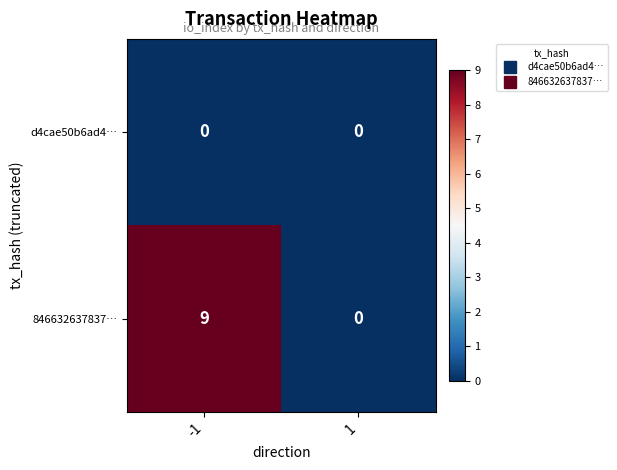

What is the difference between the highest and lowest values at -1?

9